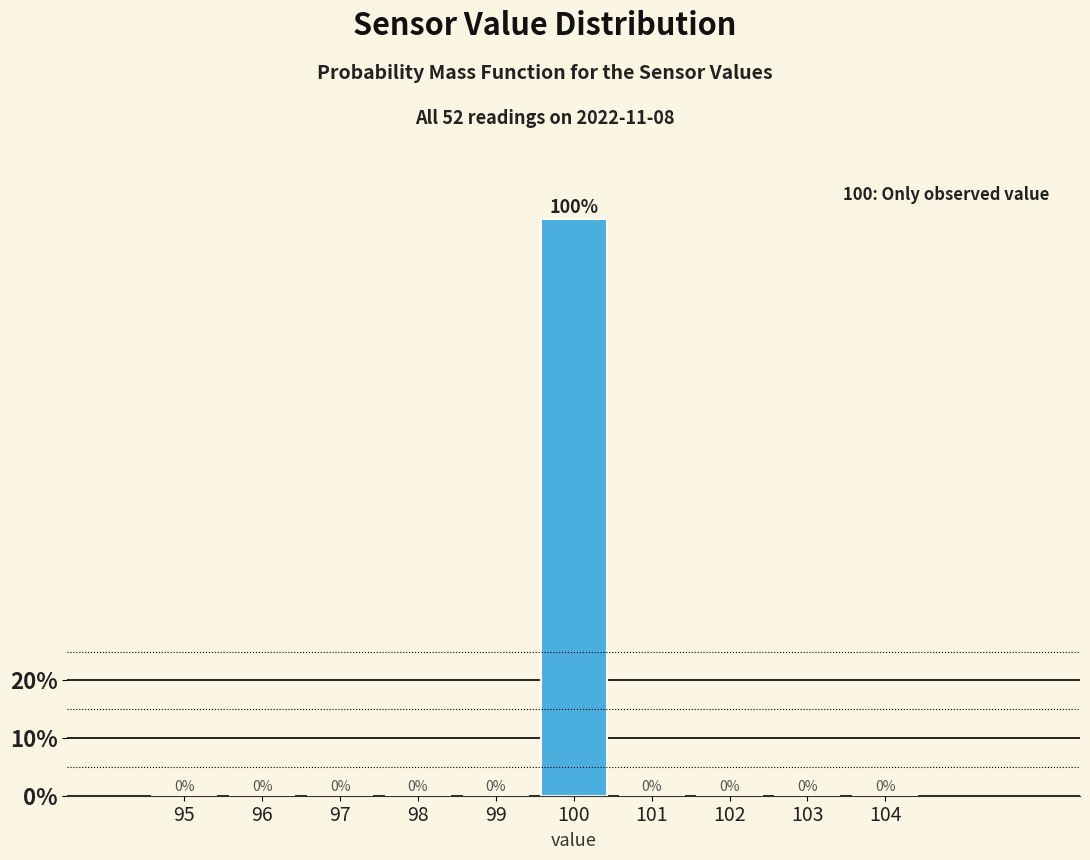

Reading left to right, transcribe all the data shown in this chart.

95=0	96=0	97=0	98=0	99=0	100=100	101=0	102=0	103=0	104=0